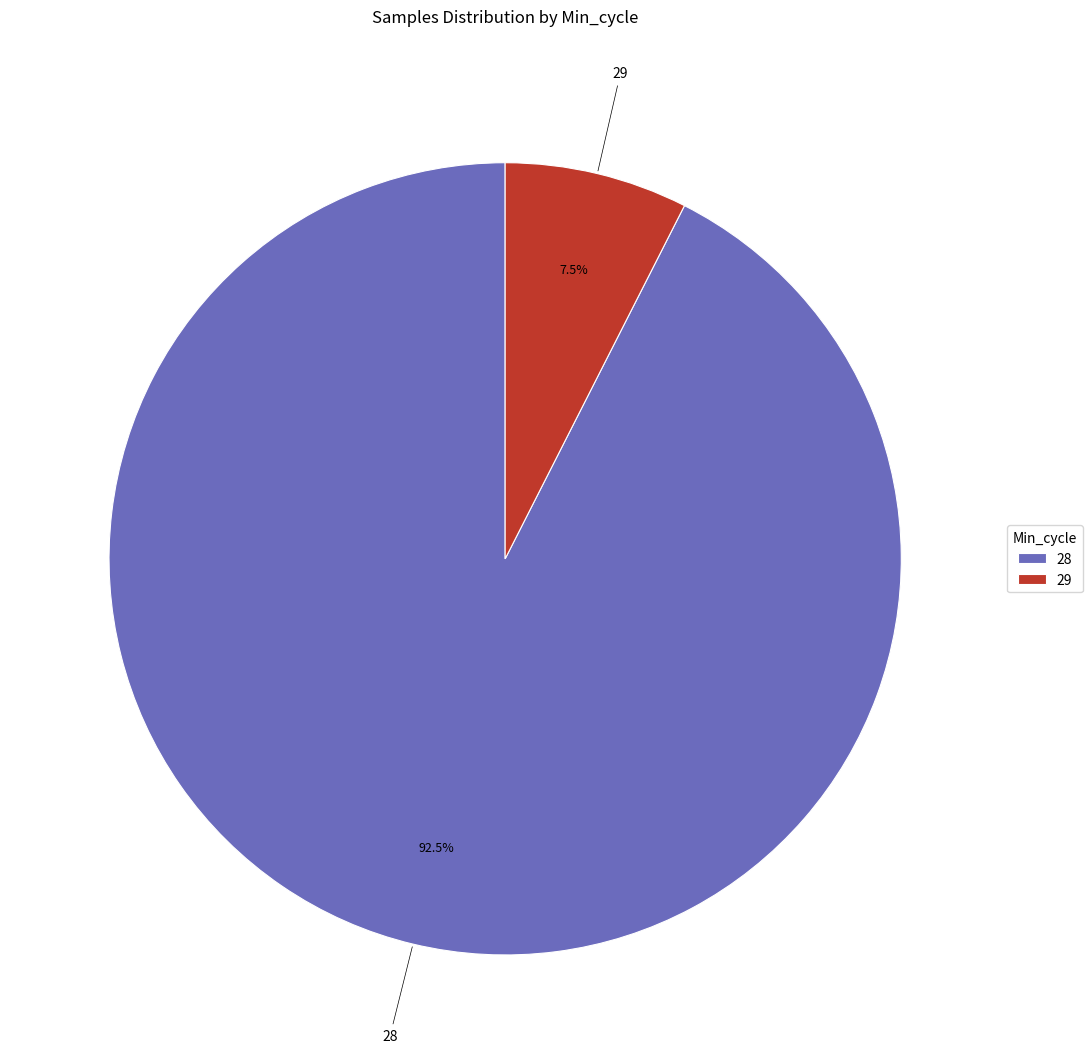

What percentage is NOT represented by 29?

92.5%